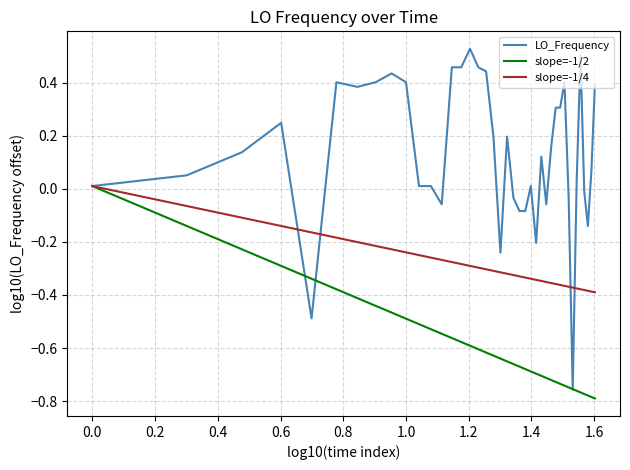

Which series has the widest spread of values?

LO_Frequency